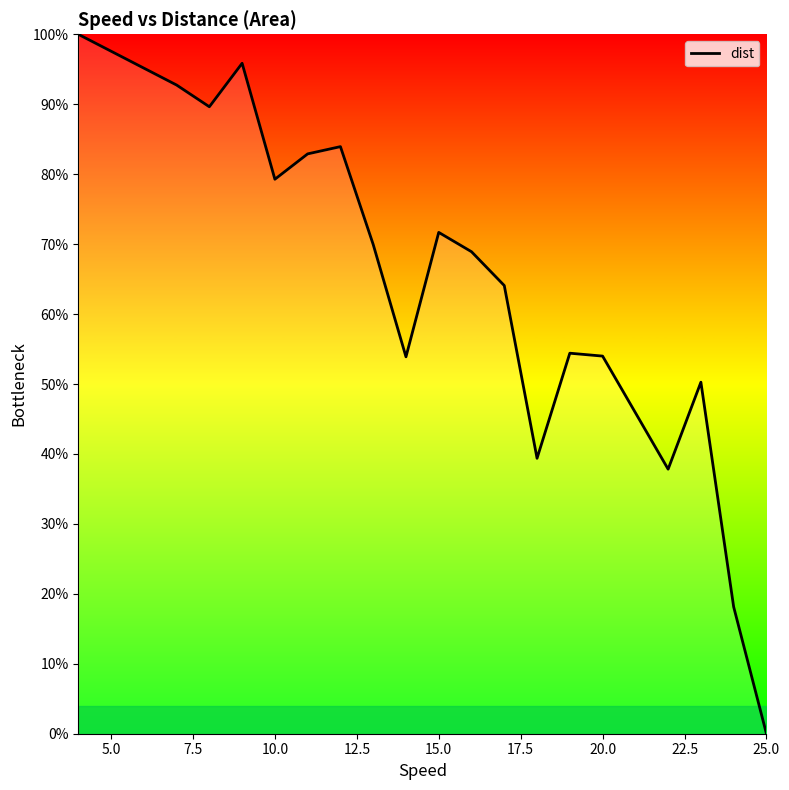

What is the greatest value displayed?

100.0